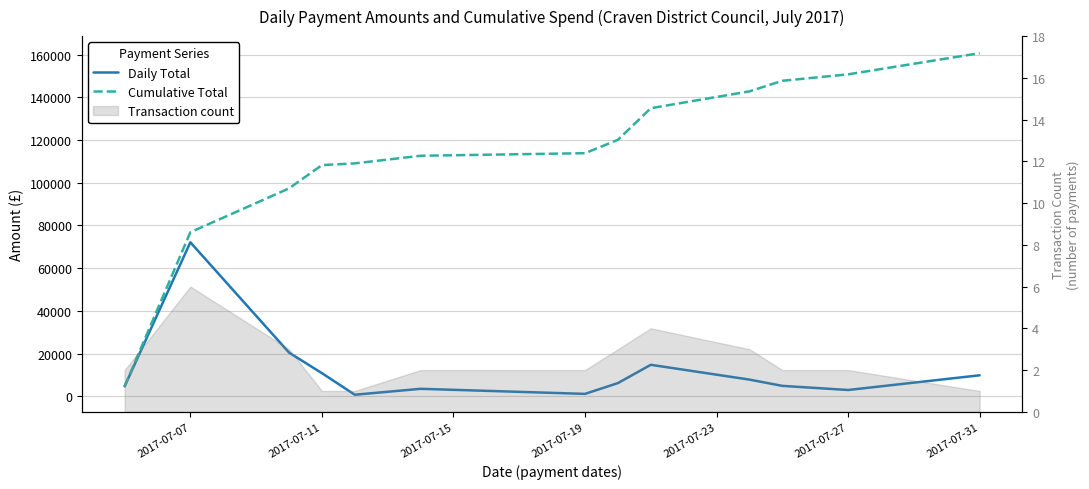

What is the sum of all Daily Total values?

160631.5